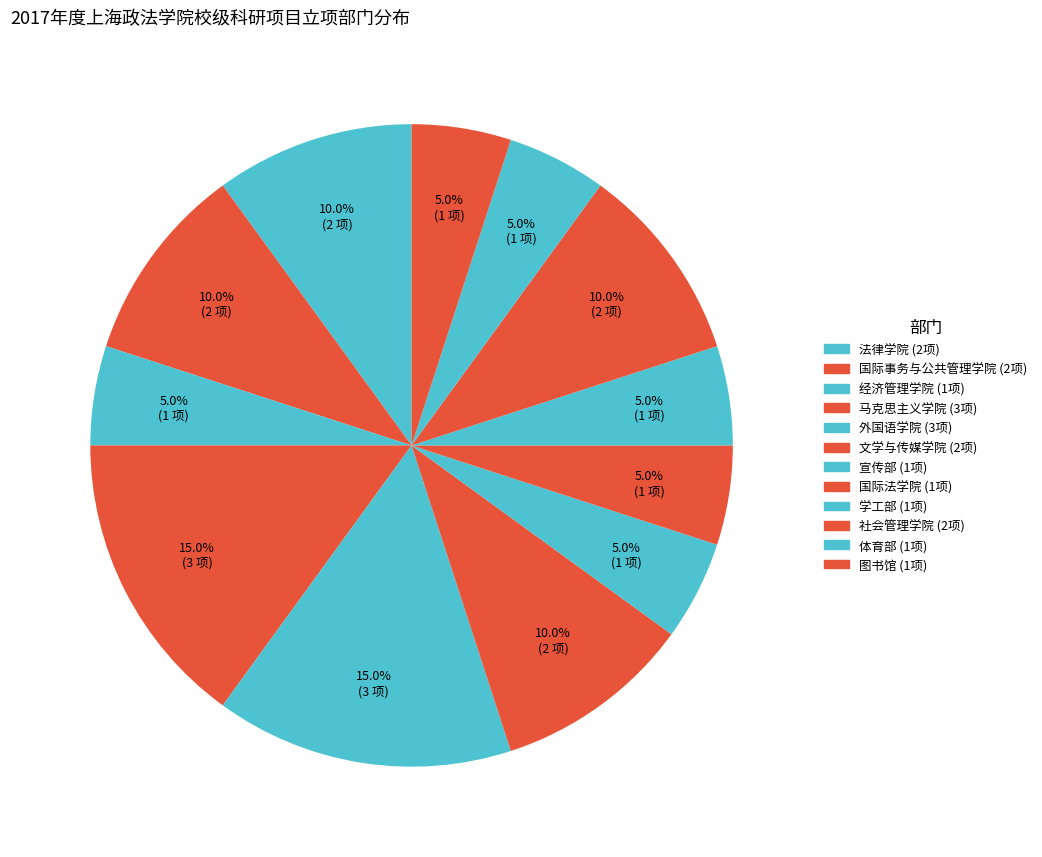

To the nearest percent, what is the combined percentage of 体育部 and 图书馆?

10%